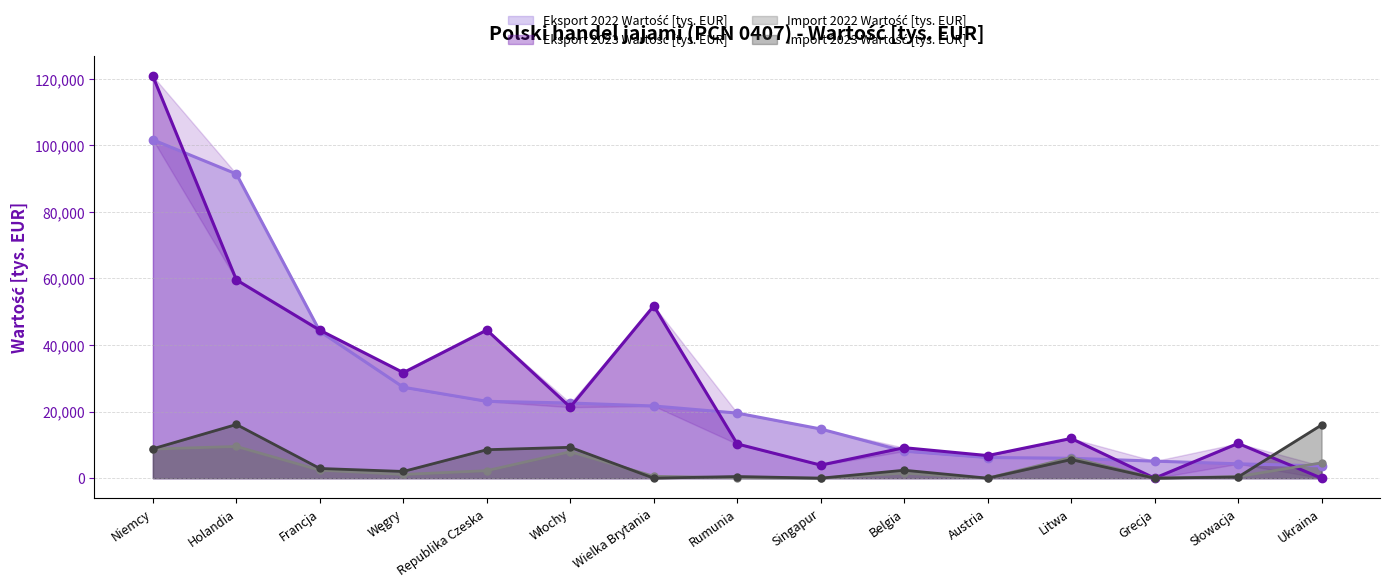

Which series has the widest spread of values?

Eksport 2023 Wartość [tys. EUR]